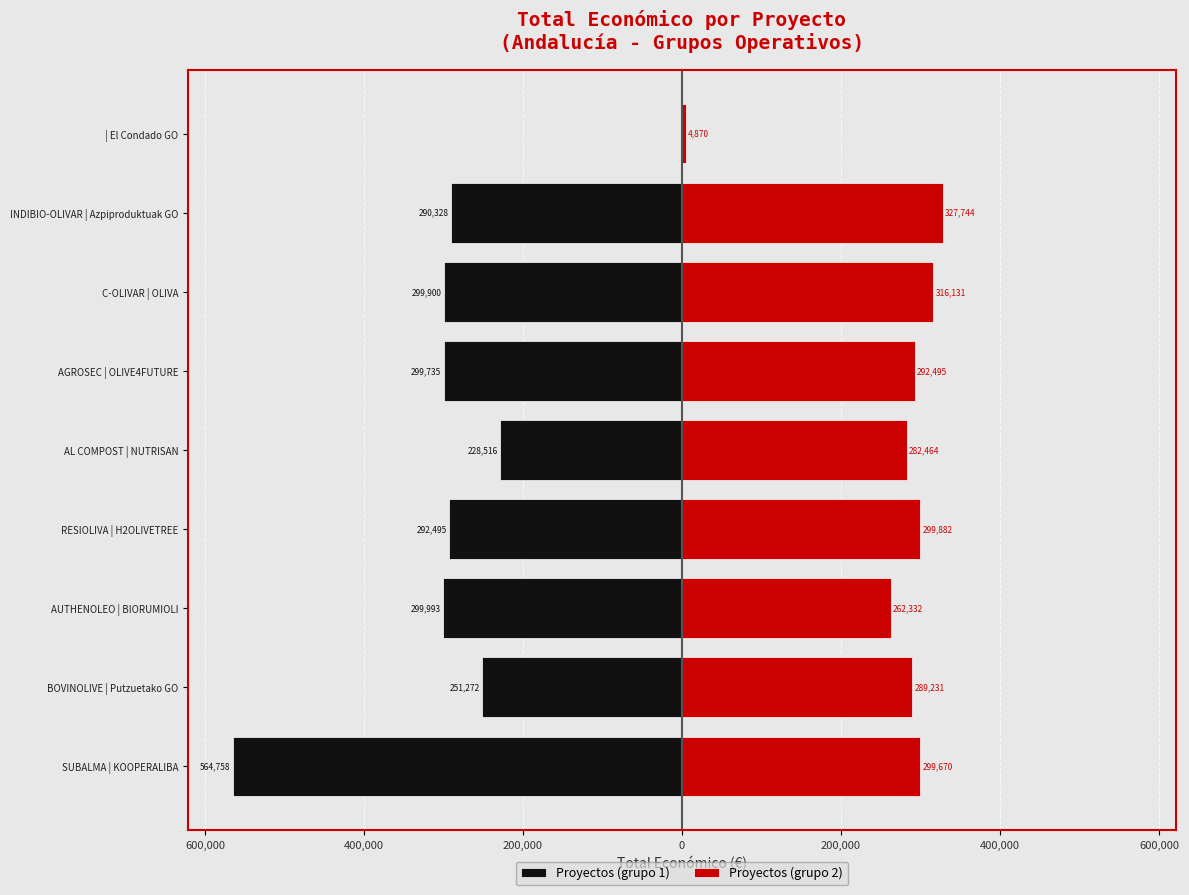

How many values in the Proyectos (grupo 2) series are below 292495?

4